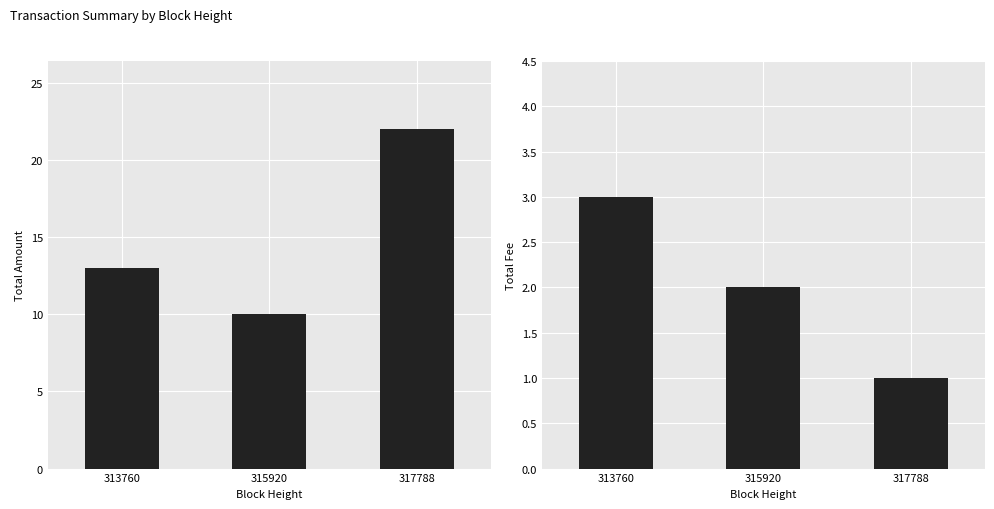

What is the spread (max minus min) of values at 315920?

8